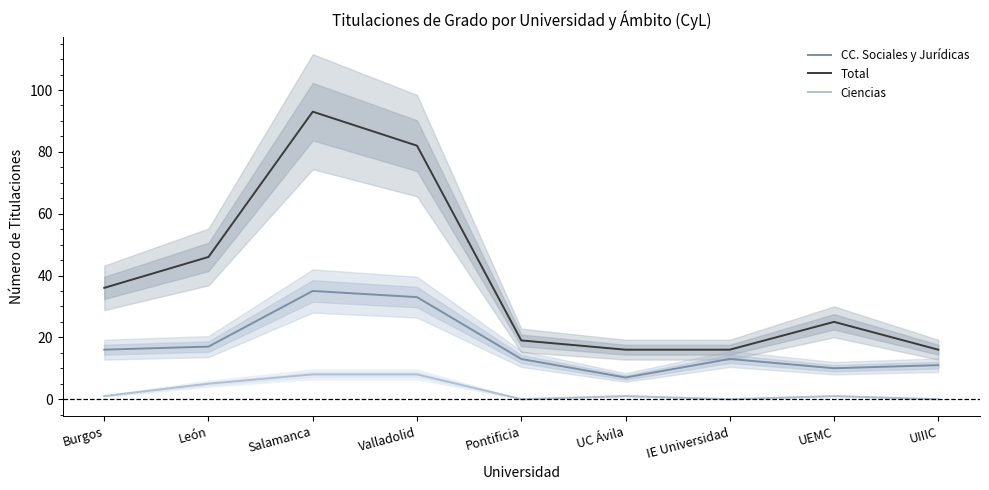

Which has a higher value, Salamanca or León?

Salamanca